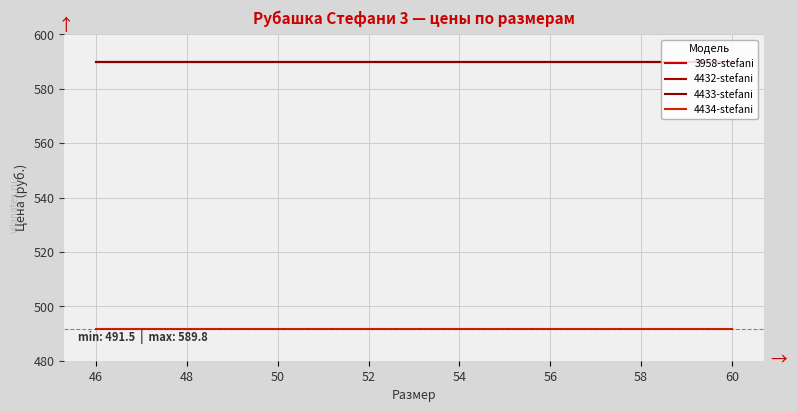

Does the chart display data point markers on the line(s)?

No